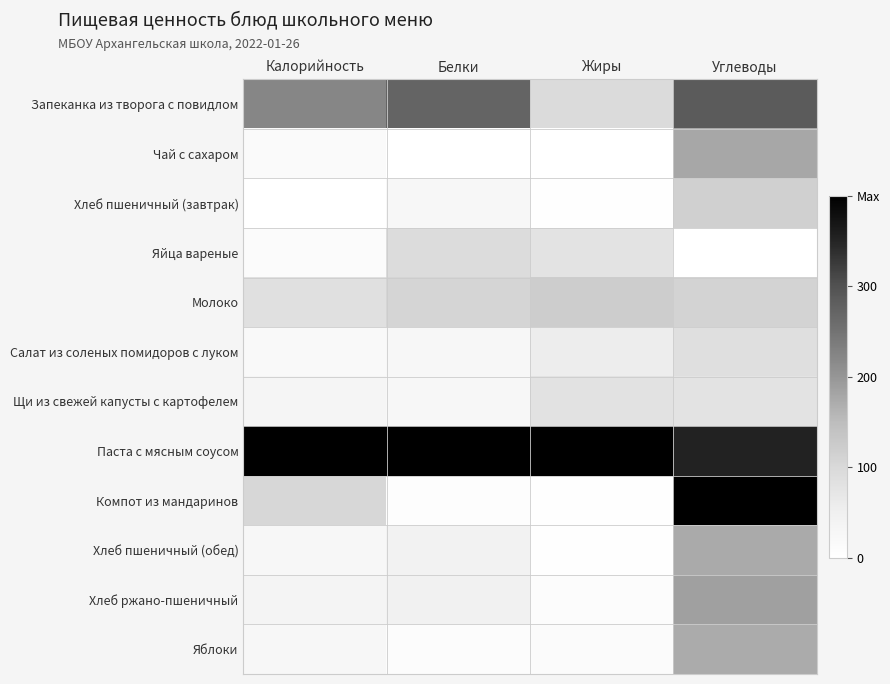

What is the maximum value shown in the chart?

1.0